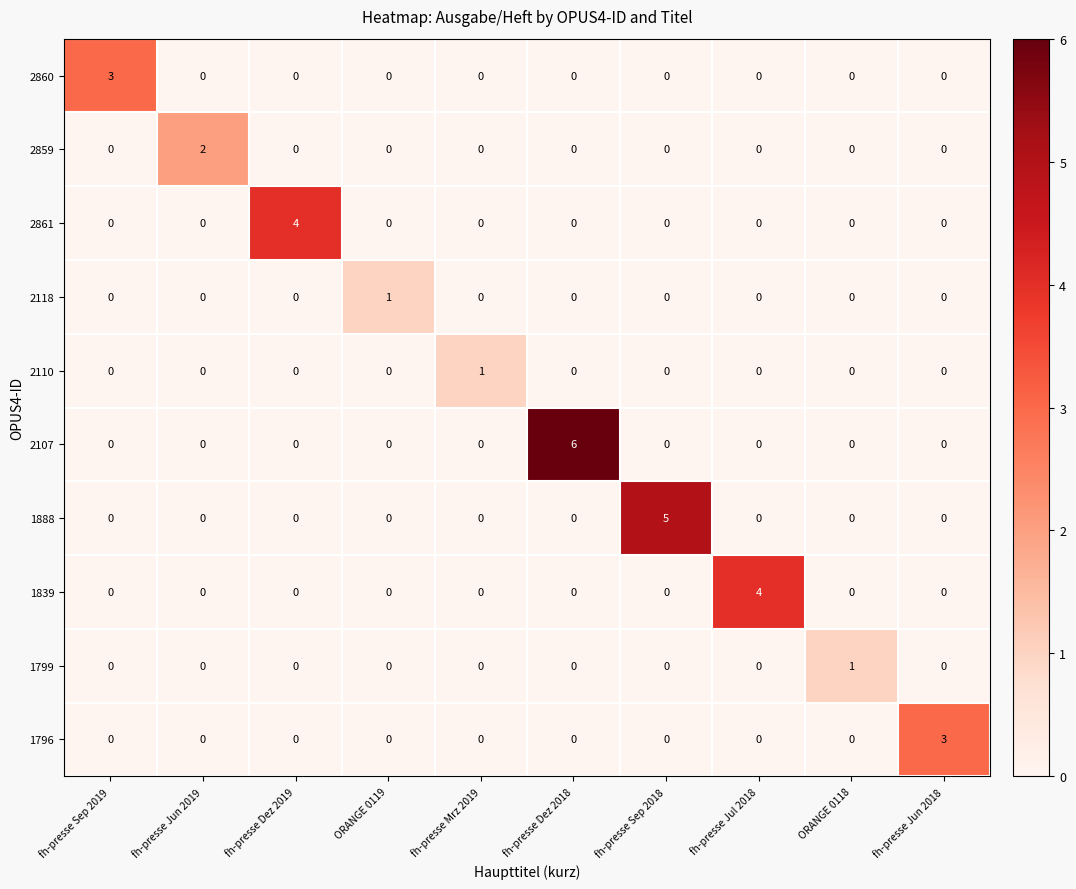

At which category is the sum across all series the highest?

fh-presse Dez 2018